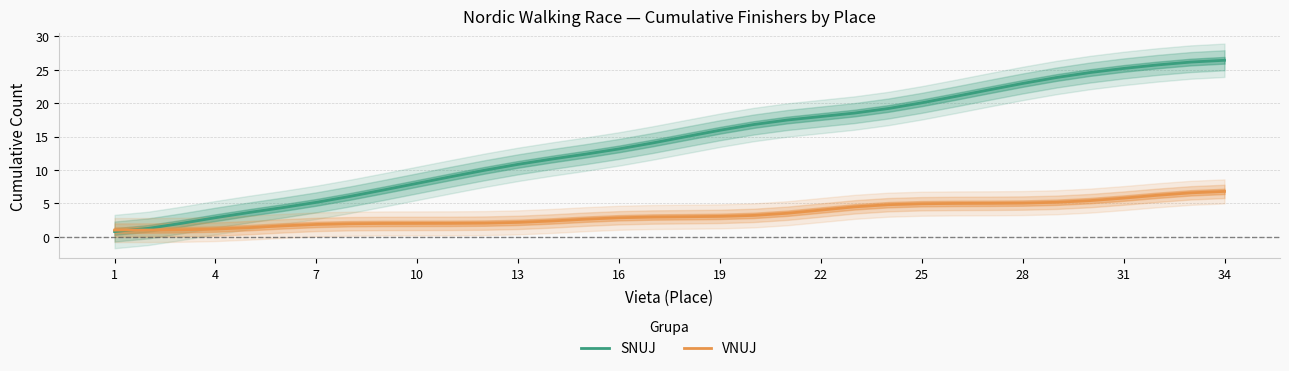

The VNUJ series shows 3.0 at 7. True or false?

False